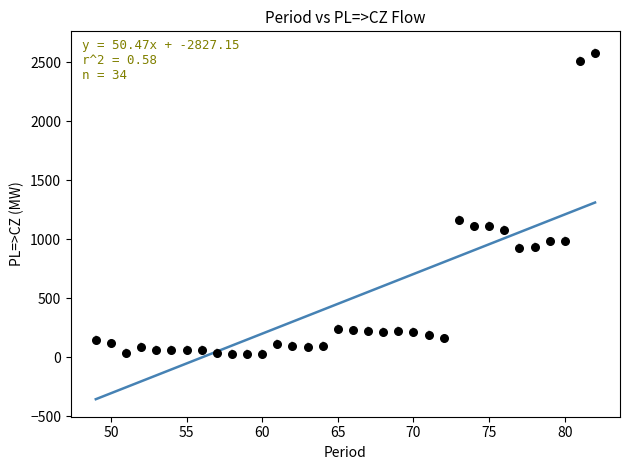

What Y value in the scatter plot is closest to 1305?

1163.7